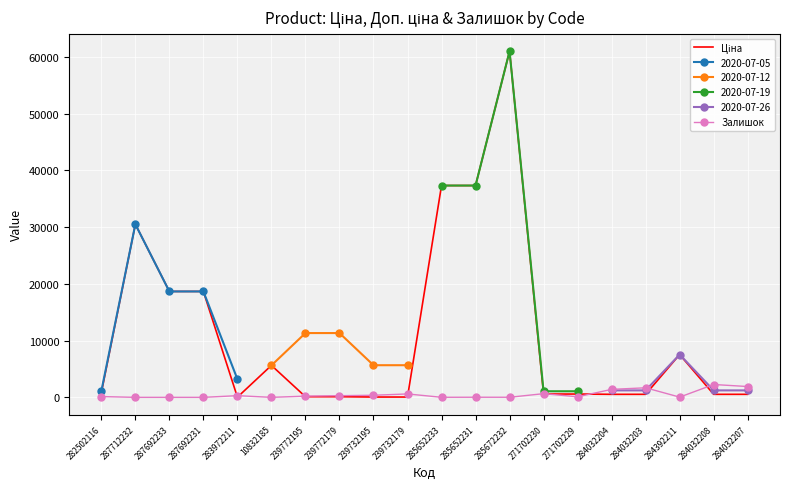

What is the highest value of the Ціна series?

61024.7